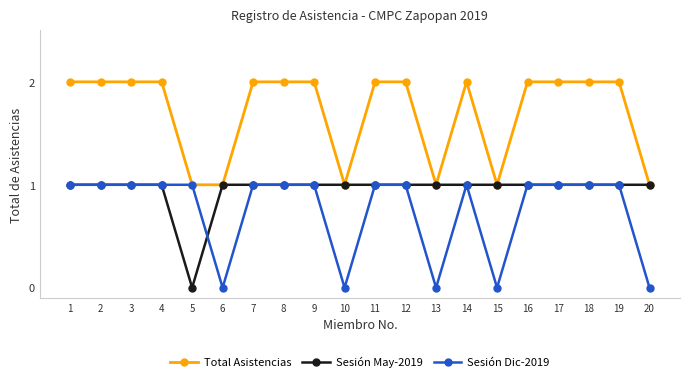

What value does the Sesión May-2019 series have at 11?

1